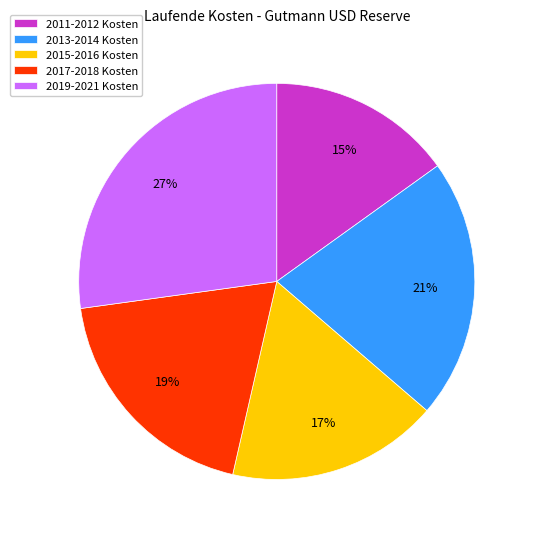

The 2019-2021 Kosten slice represents 16% of the pie. True or false?

False